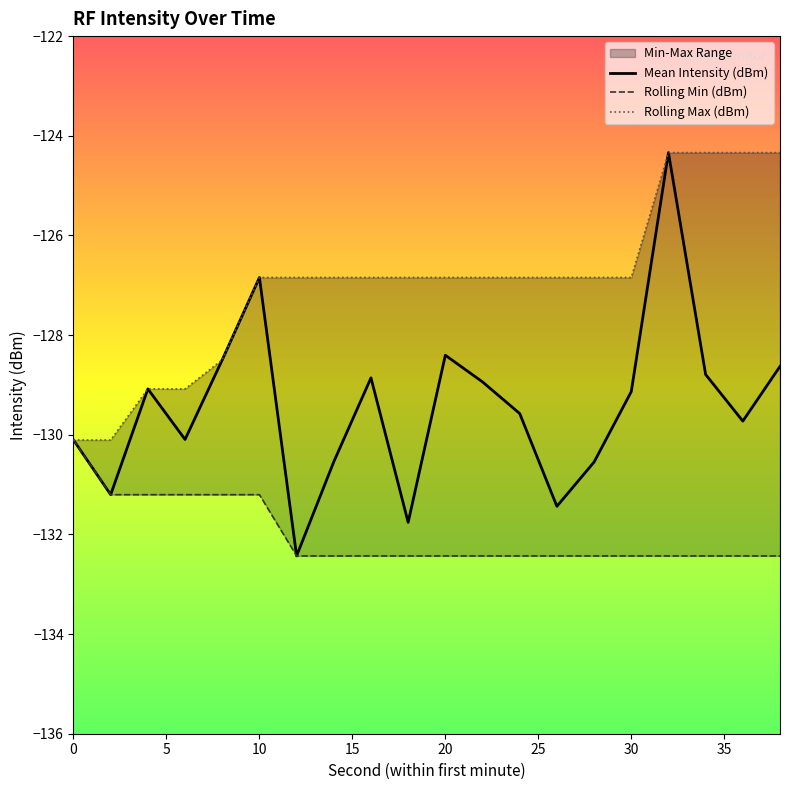

True or false: Rolling Max (dBm) has more than 1 points higher than both neighbors.

False